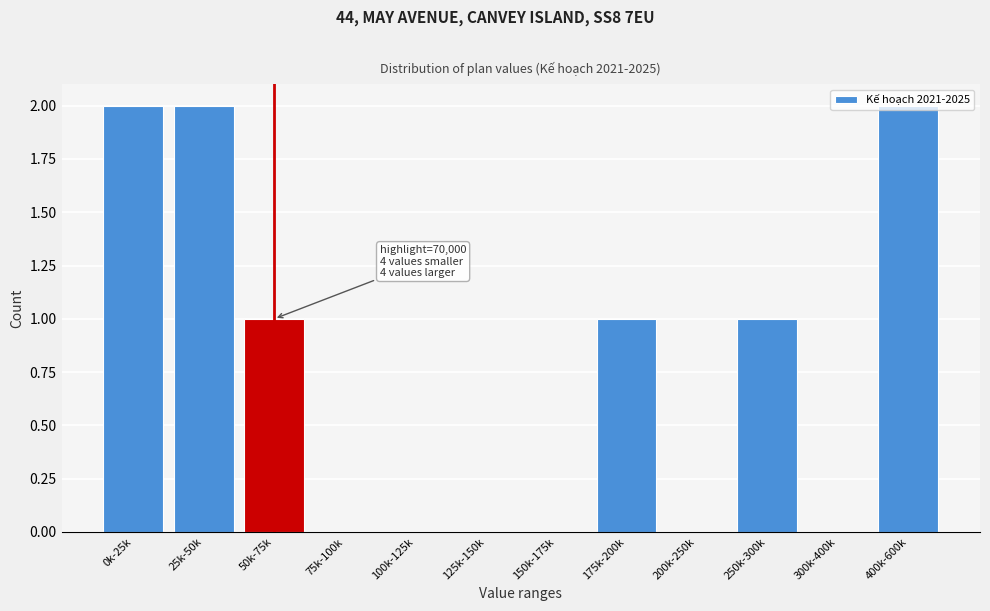

Which has a higher value, 175k-200k or 200k-250k?

175k-200k